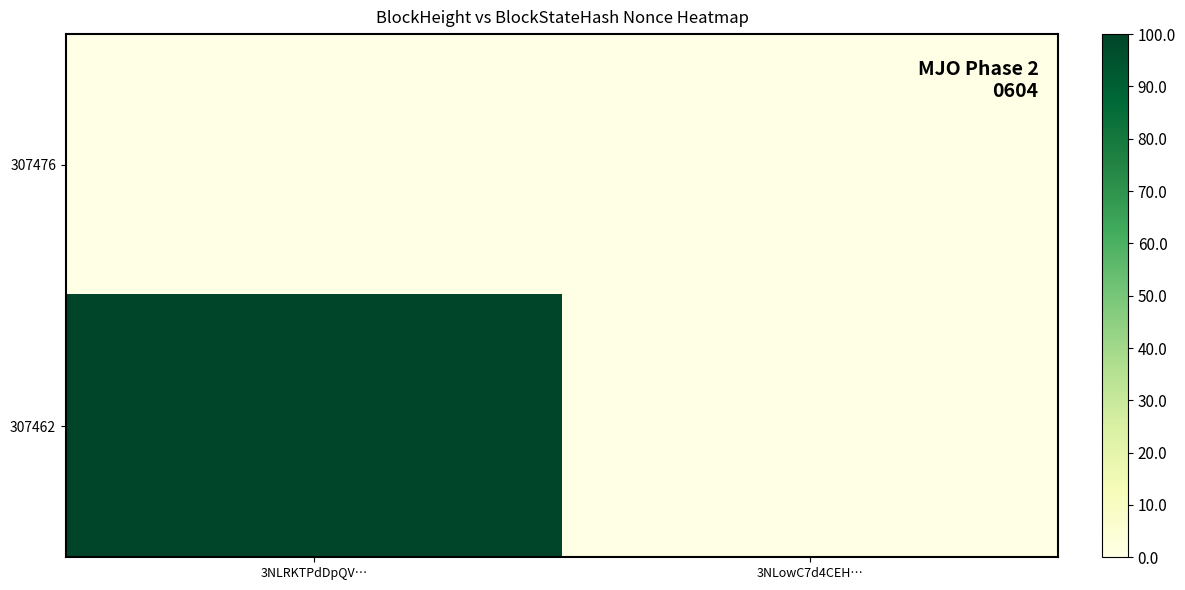

List the series in order of their overall mean, highest first.

307462, 307476